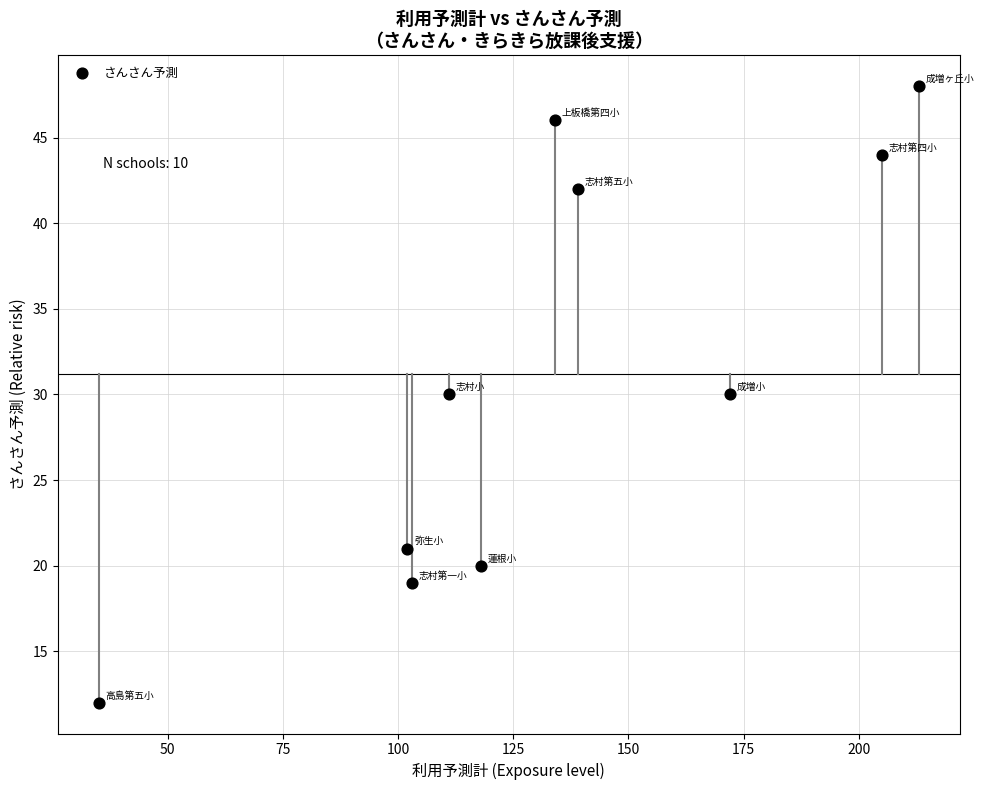

What is the range of Y values (max minus min)?

36